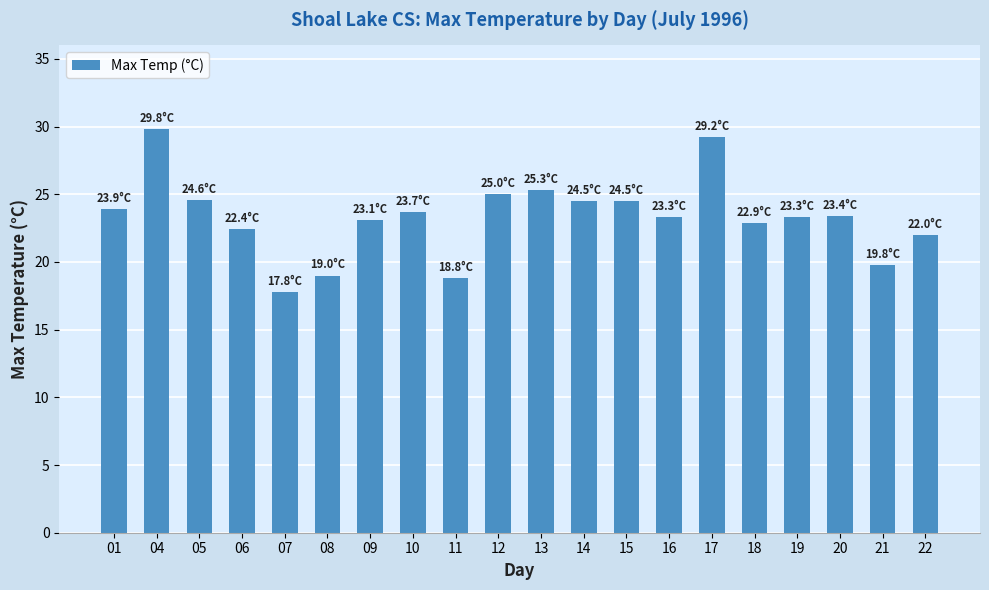

The chart shows a value of 24.6 at 05. True or false?

True